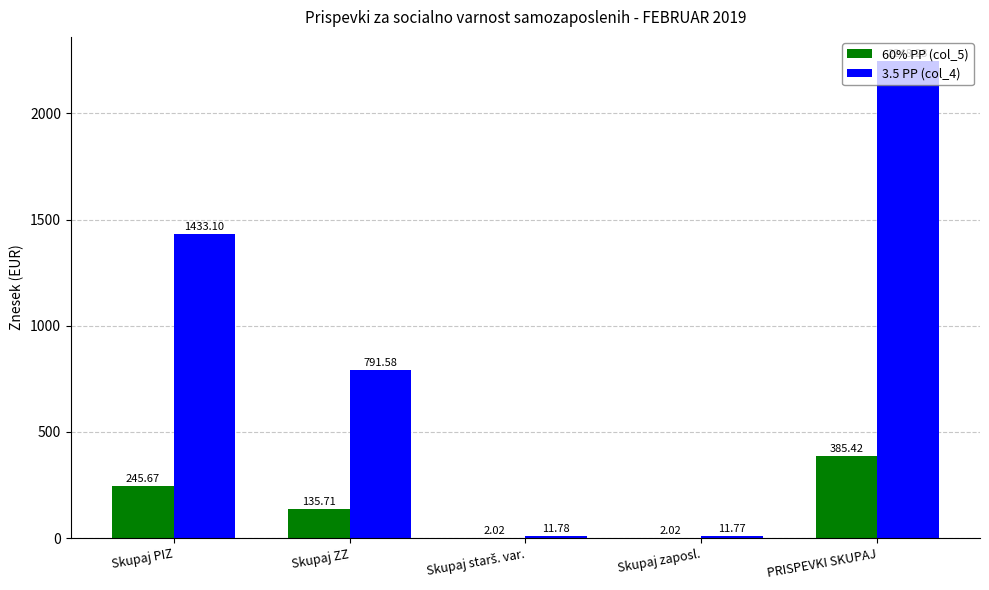

How many series are shown in this chart?

2